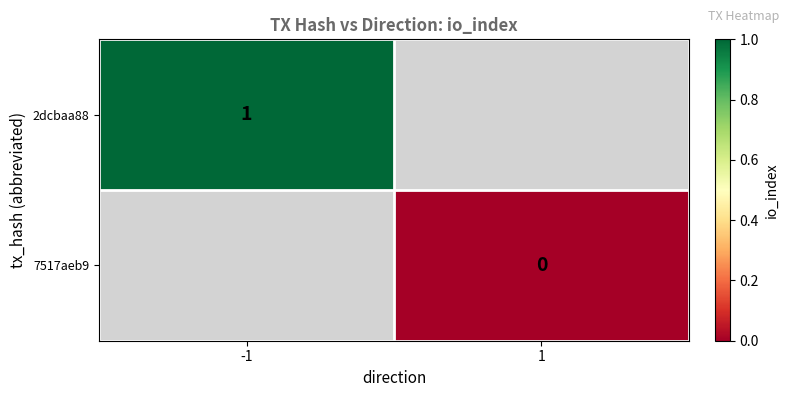

Is it true that 2dcbaa88 equals 0 at -1?

False